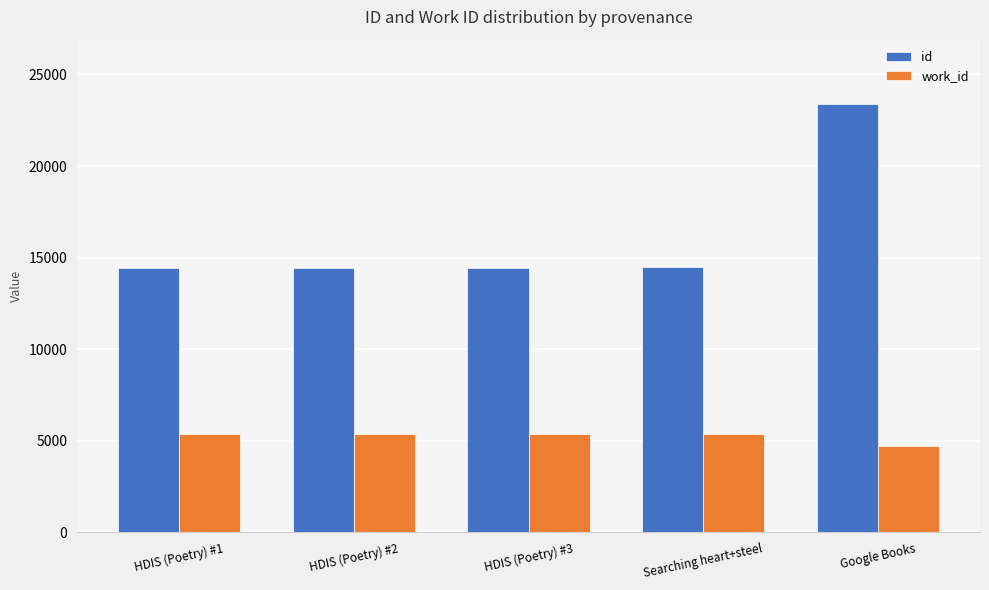

The value of id at HDIS (Poetry) #1 is 5103. True or false?

False